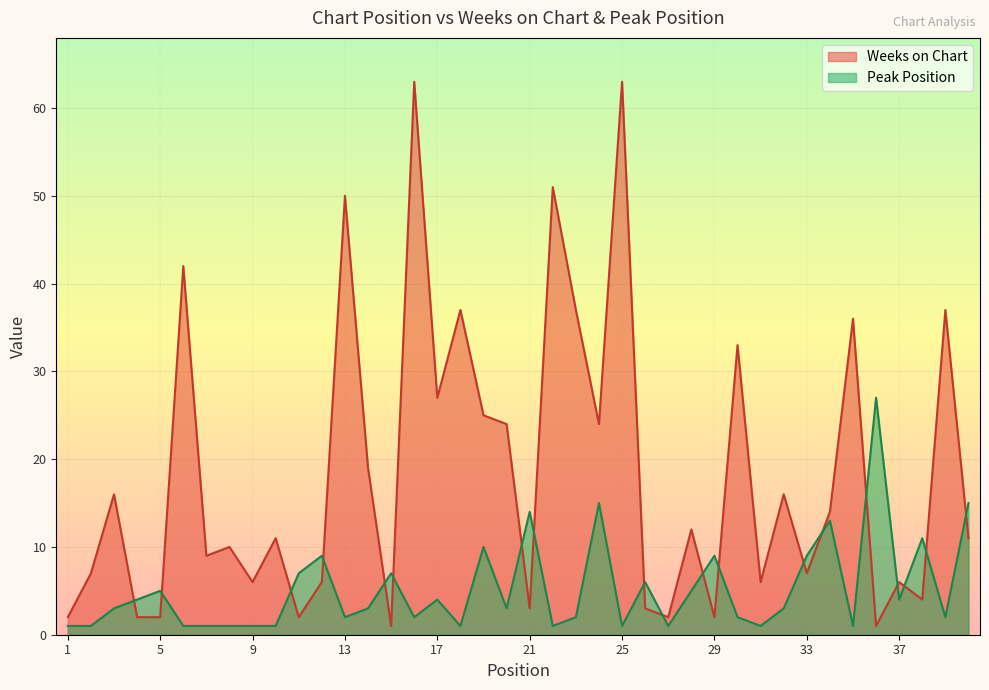

What are all the series names shown in the legend?

Weeks on Chart, Peak Position